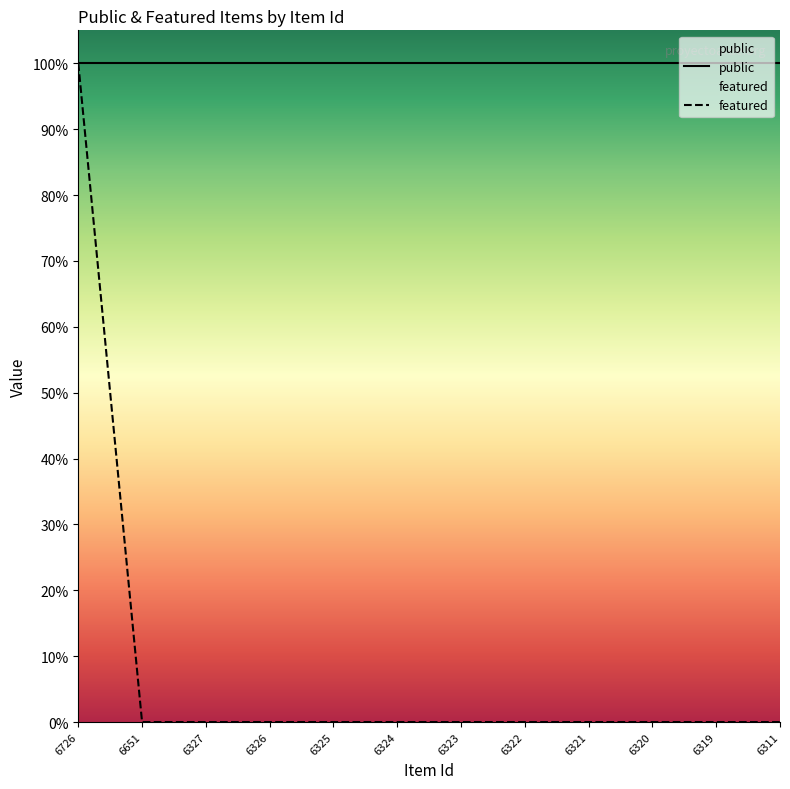

True or false: featured and public intersect in this chart.

False